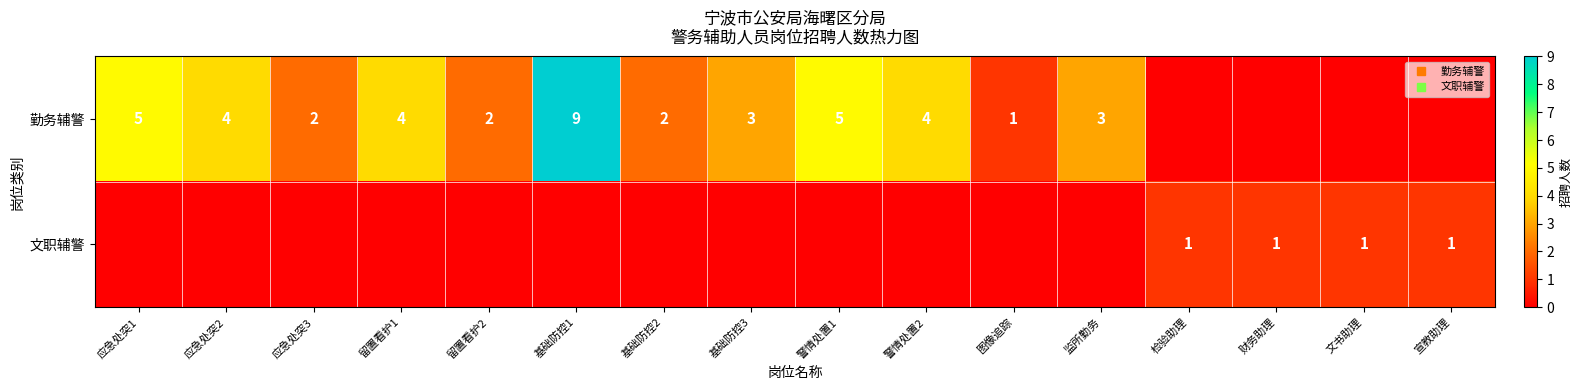

What is the difference between the second highest and minimum values in the 勤务辅警 series?

5